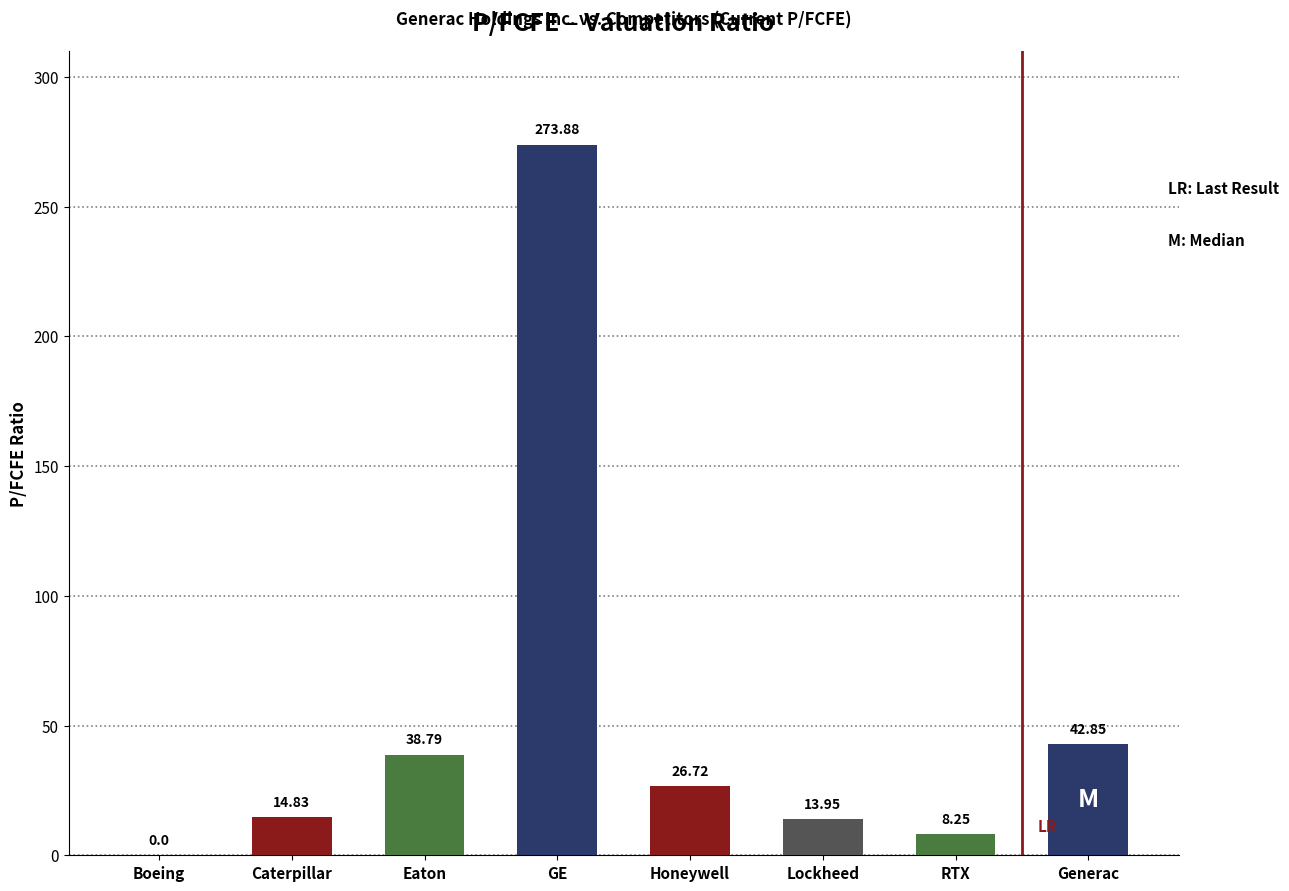

Is it true that the value at Eaton is 15.8?

False